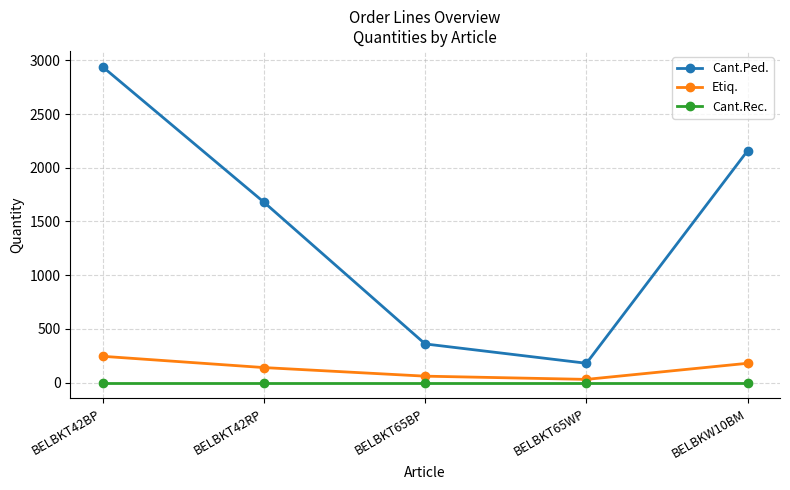

What is the sum of all Cant.Ped. values?

7320